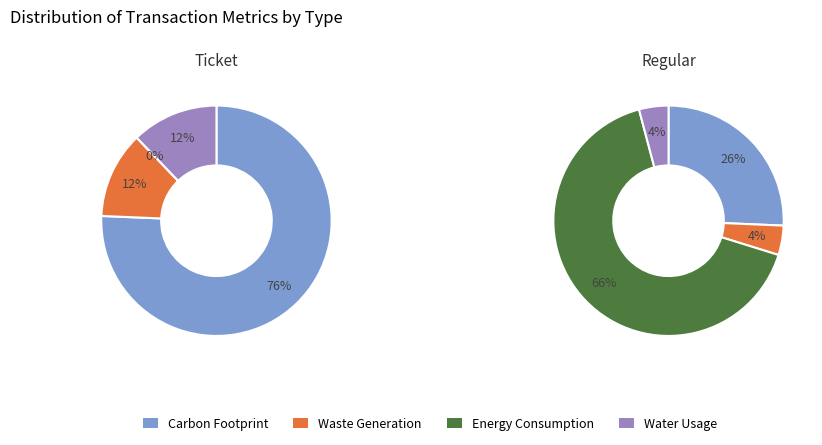

Is it true that Regular is 99% of the pie?

False